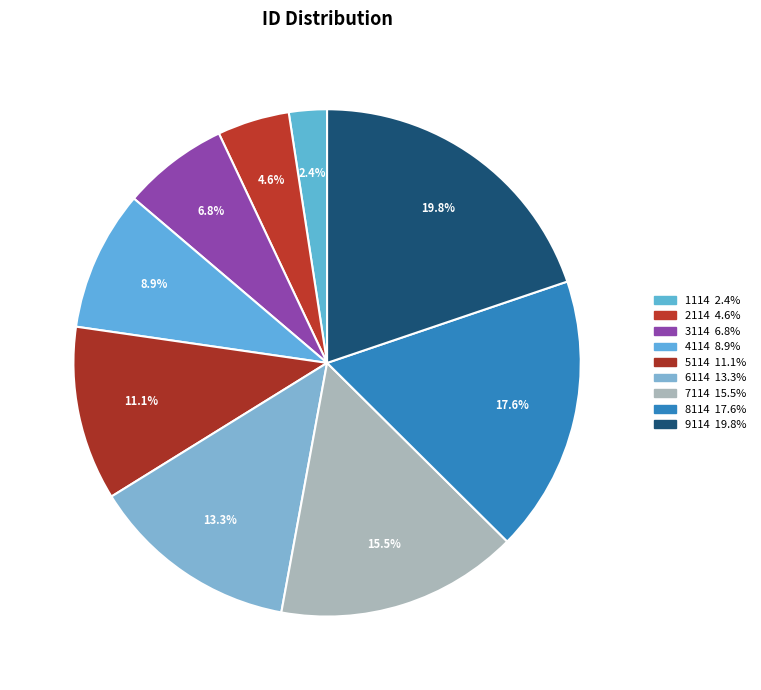

To the nearest percent, what portion does 9114 represent?

20%